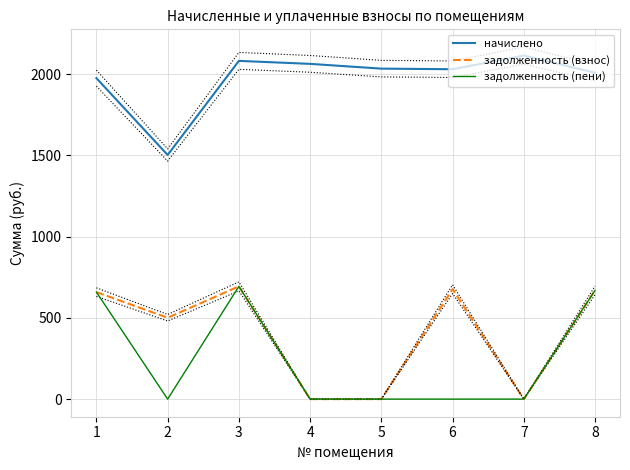

How many data points in задолженность (пени) are above 0?

3